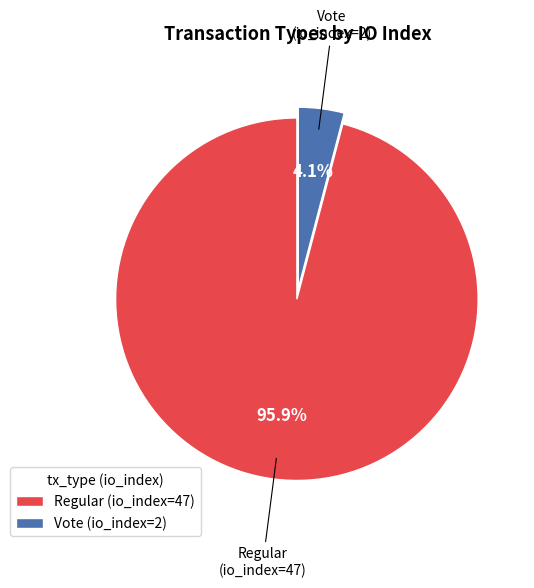

Which slice is the smallest?

Vote (io_index=2)